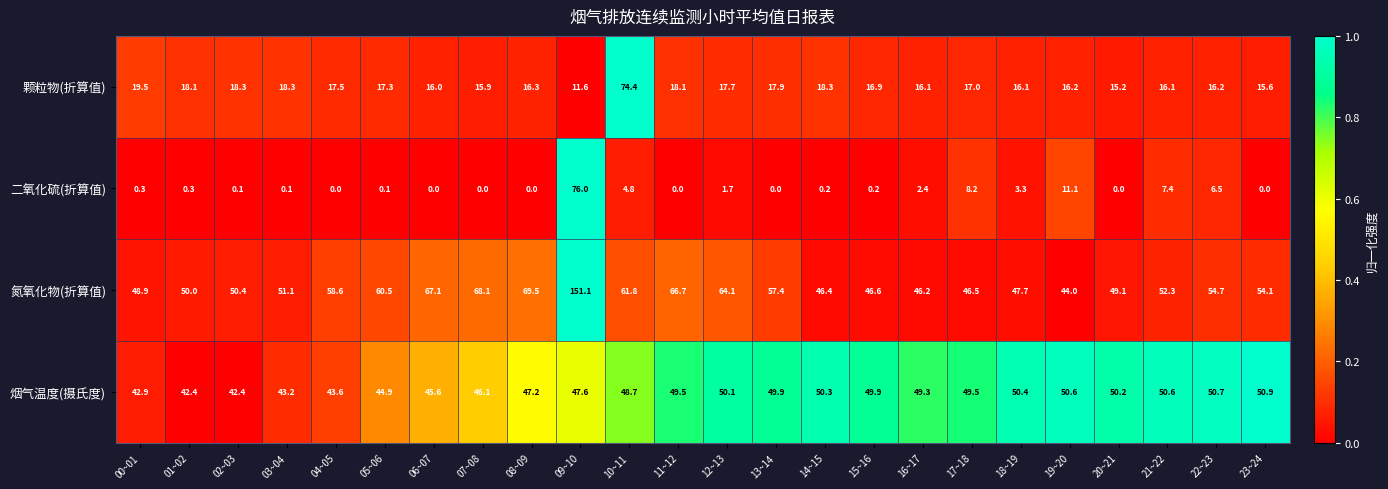

At how many categories does at least one series exceed 12?

24